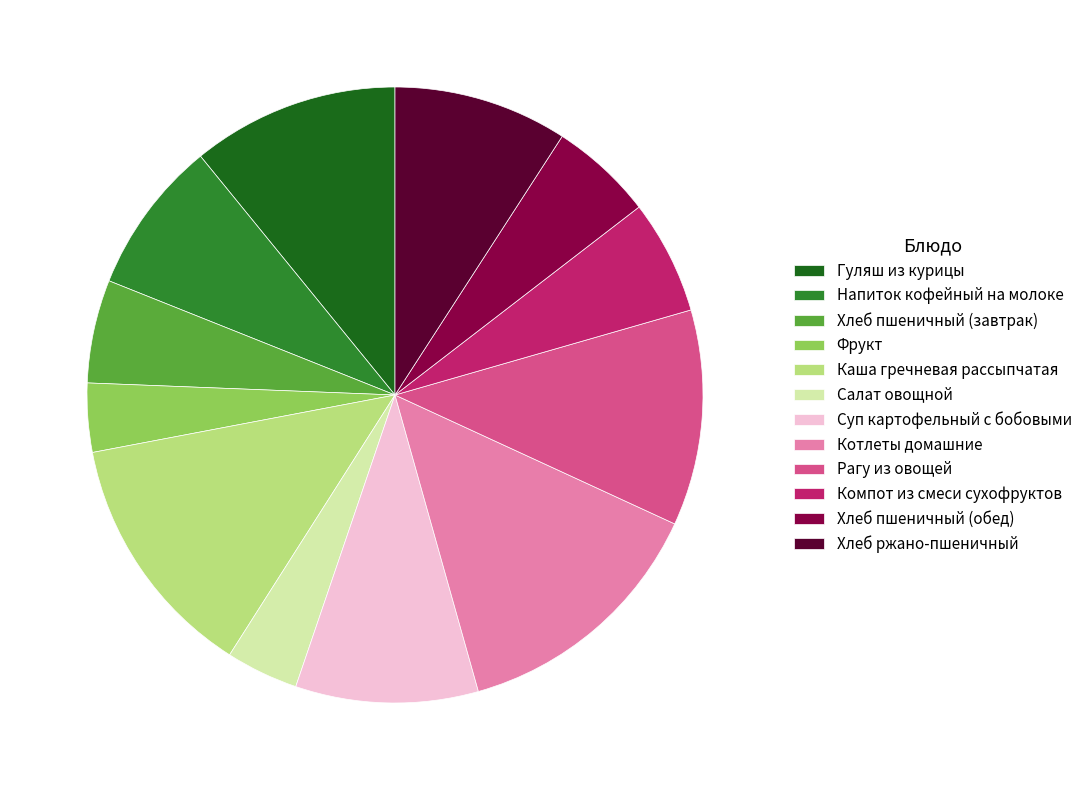

How many segments does this pie chart have?

12